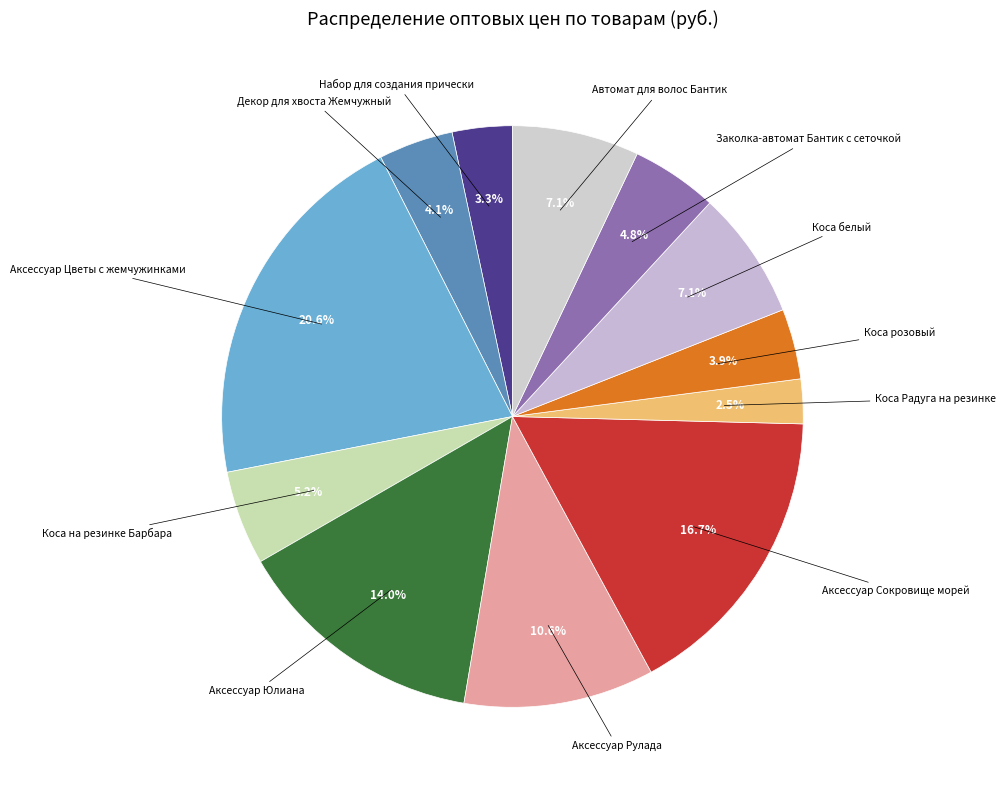

Which category has the biggest portion of the pie?

Аксессуар Цветы с жемчужинками